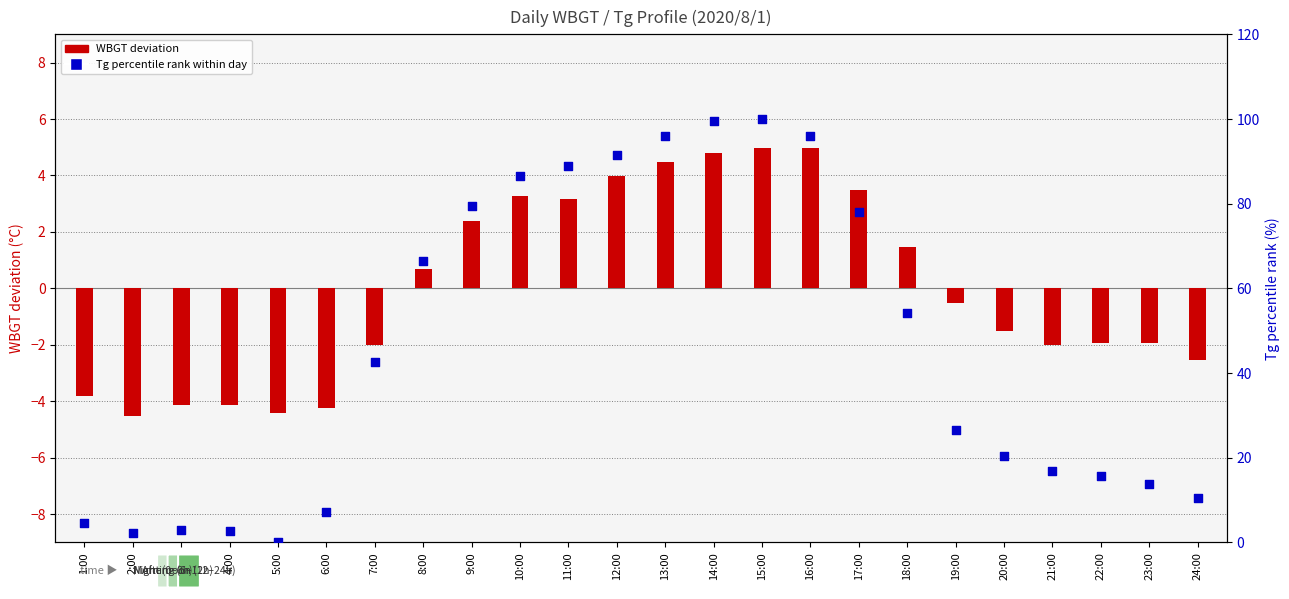

What are all the series names shown in the legend?

WBGT deviation, Tg percentile rank within day